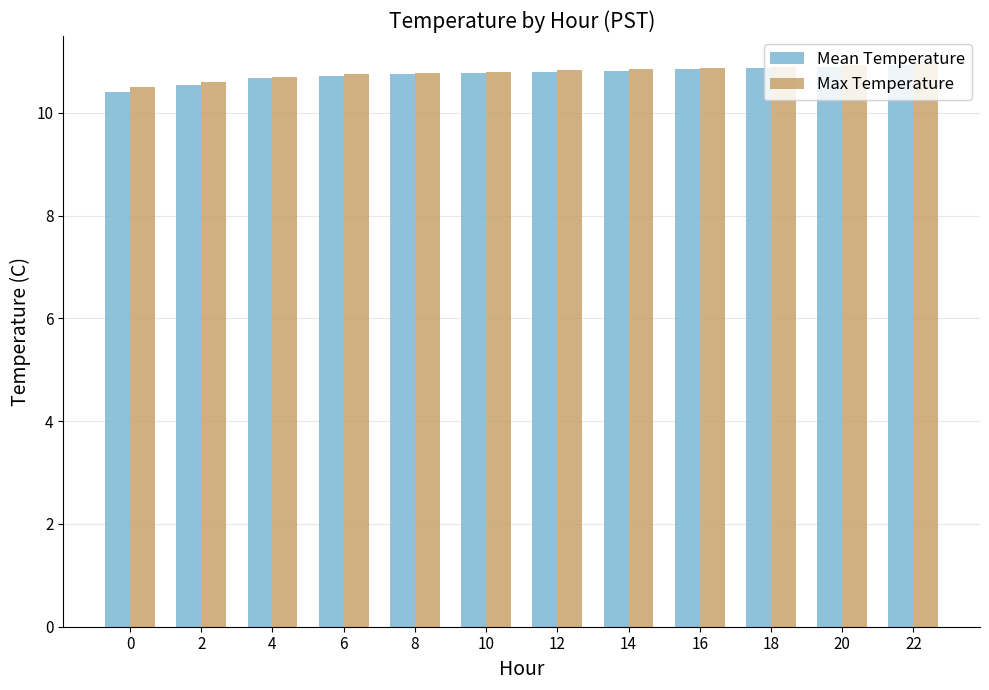

What is the average value of the Max Temperature series?

10.8